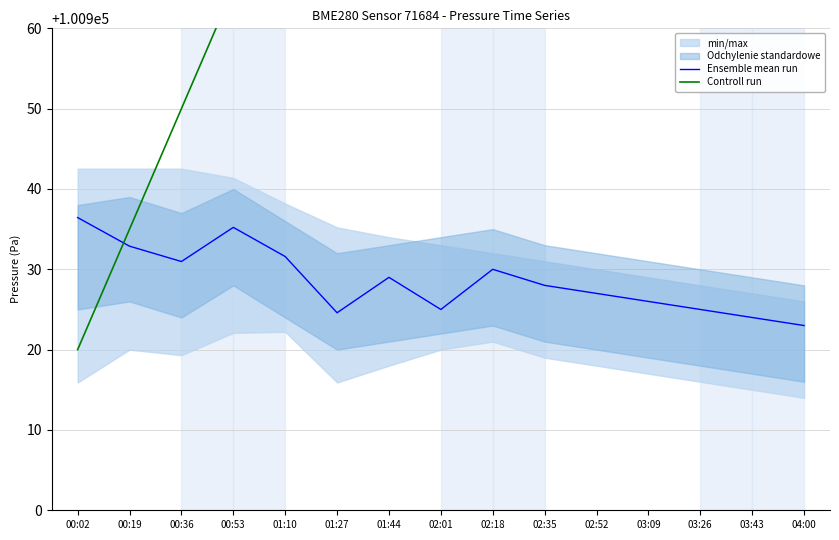

What is the sum of the Controll run values at 01:10 and 00:53?

201948.0